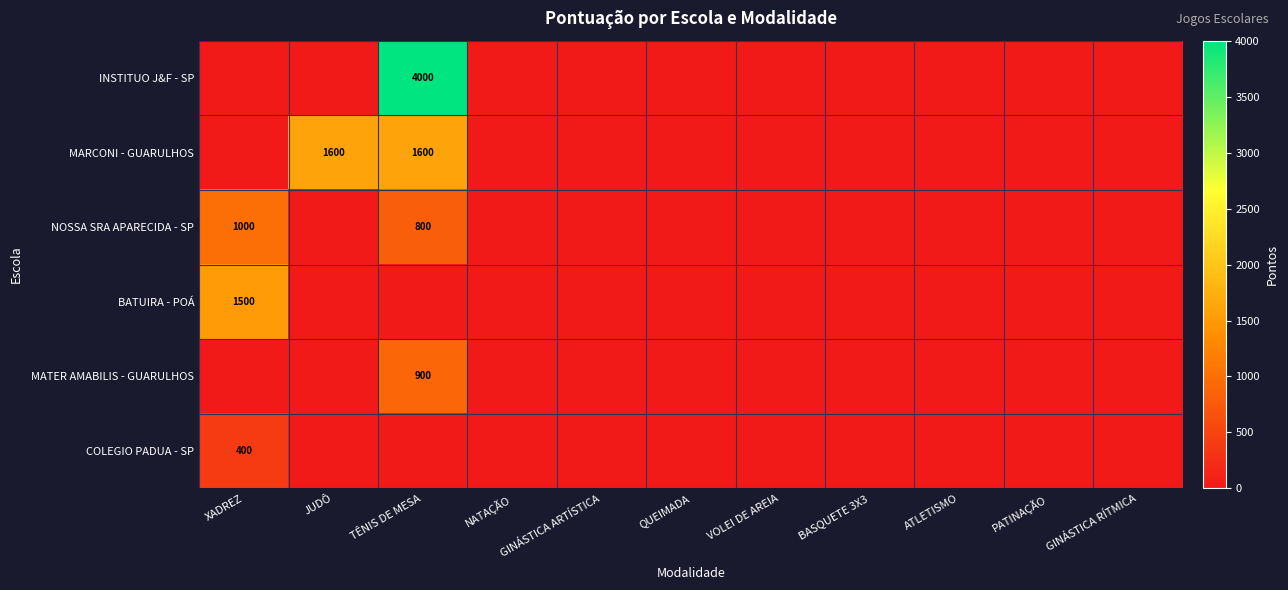

The BATUIRA - POÁ series shows 530 at XADREZ. True or false?

False